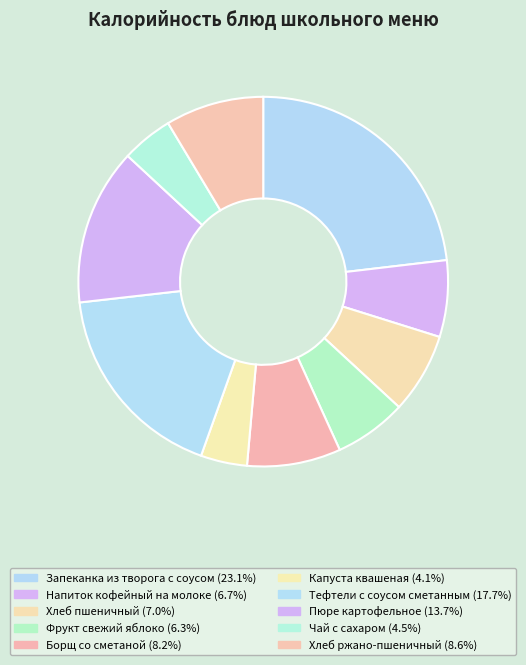

To the nearest percent, what percentage of the pie is Хлеб пшеничный?

7%